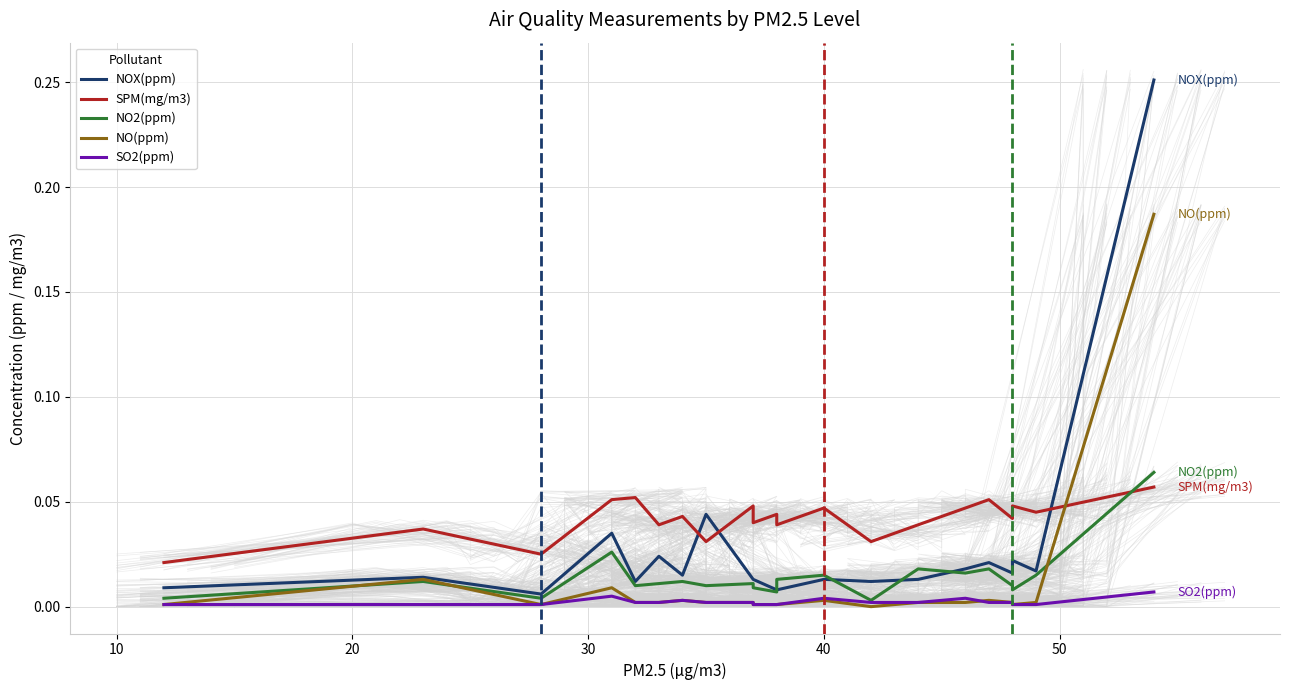

True or false: NO2(ppm) and SPM(mg/m3) intersect in this chart.

True